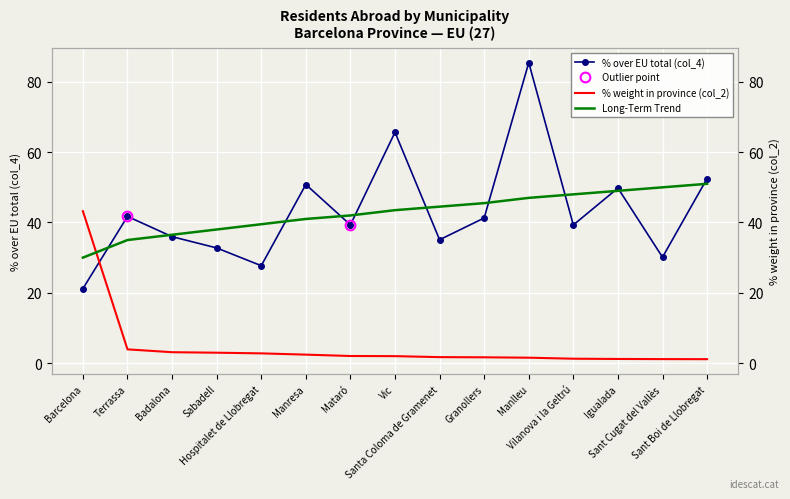

The % acumulat (col_2 proxy) series shows 1.7 at Sant Cugat del Vallès. True or false?

False